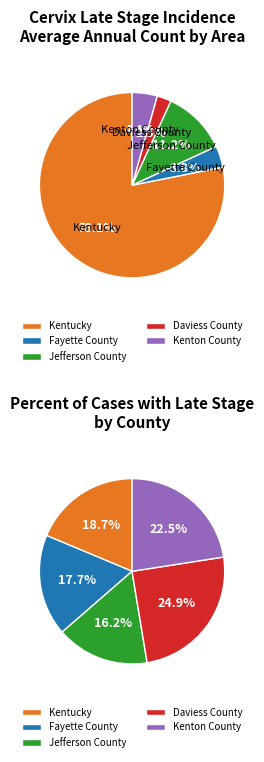

To the nearest percent, what percentage of the pie is Kentucky?

78%